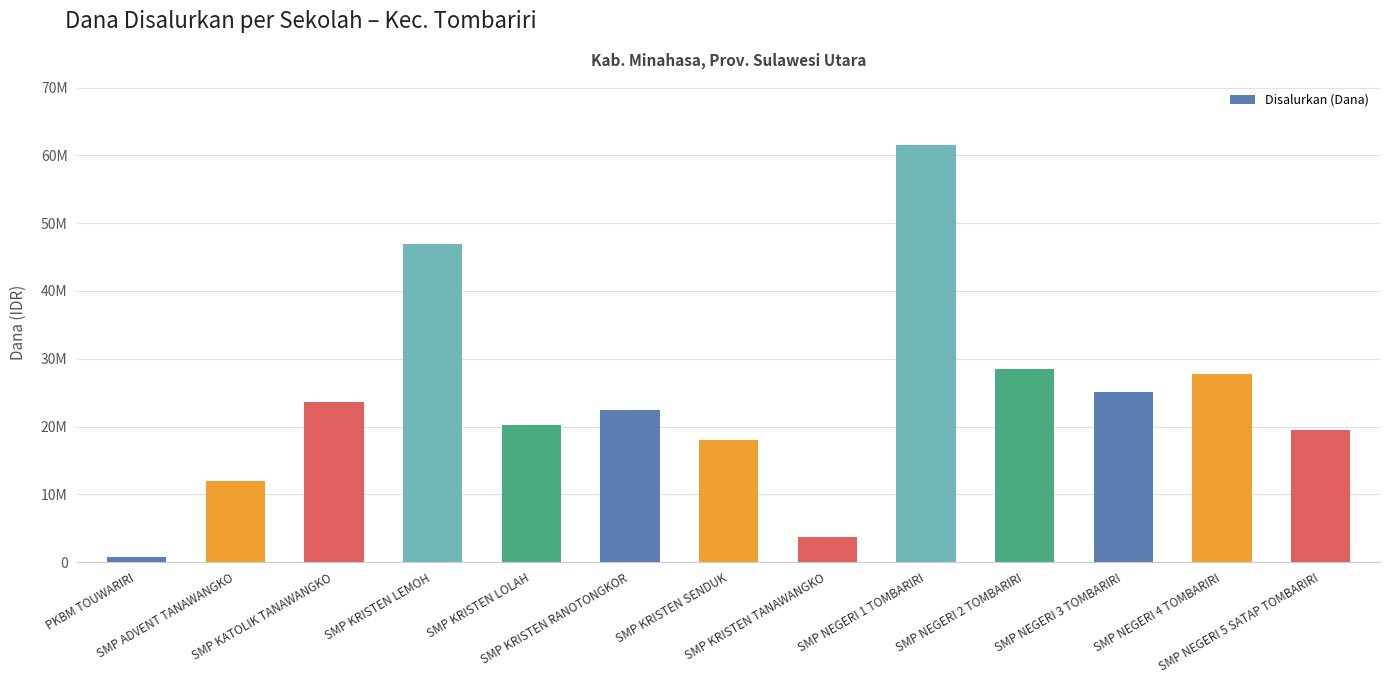

Between SMP KRISTEN TANAWANGKO and PKBM TOUWARIRI, which is larger?

SMP KRISTEN TANAWANGKO